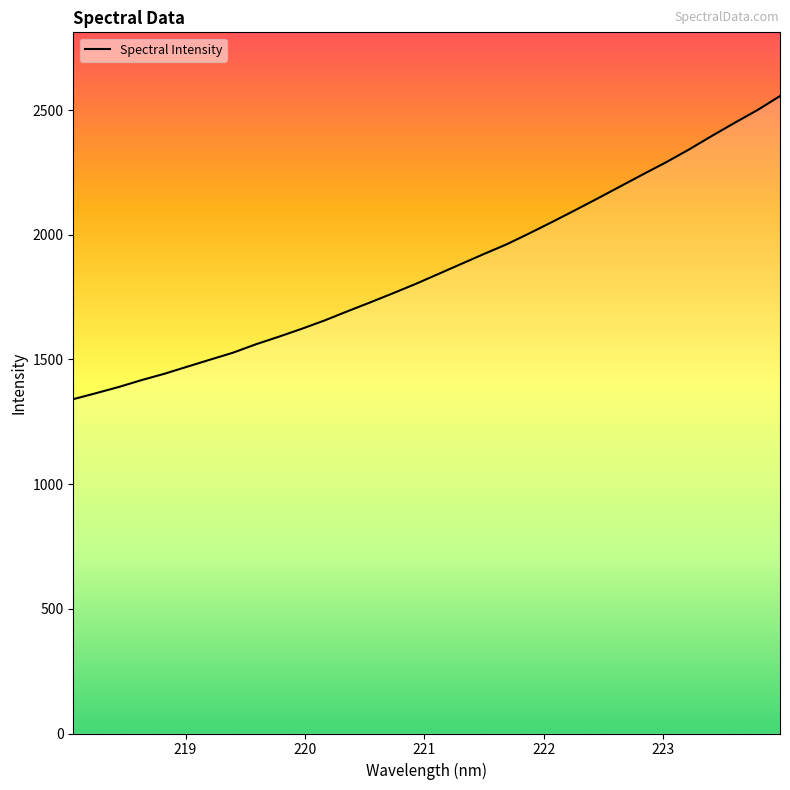

What is the smallest value displayed?

1340.6